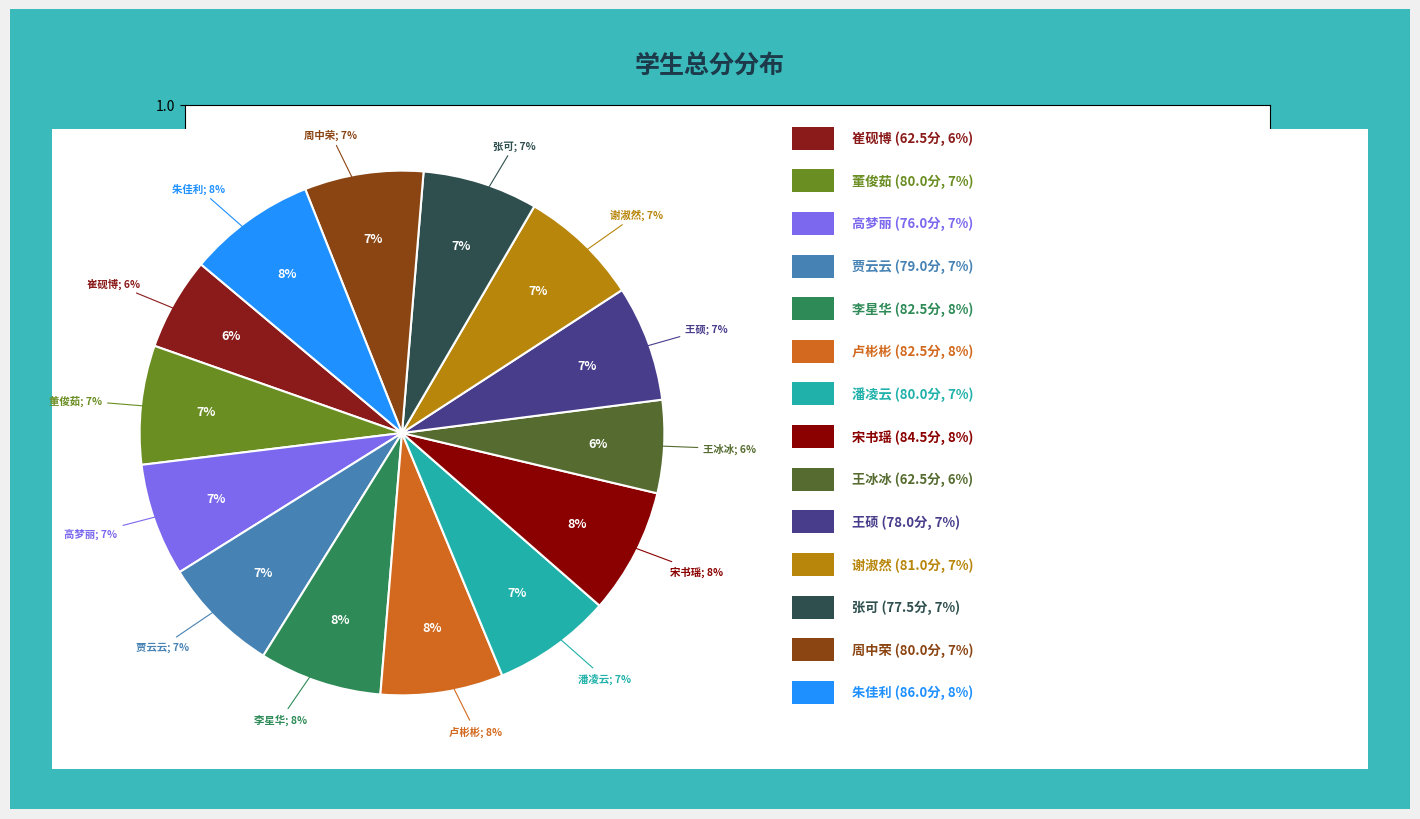

Count the number of slices in the pie.

14